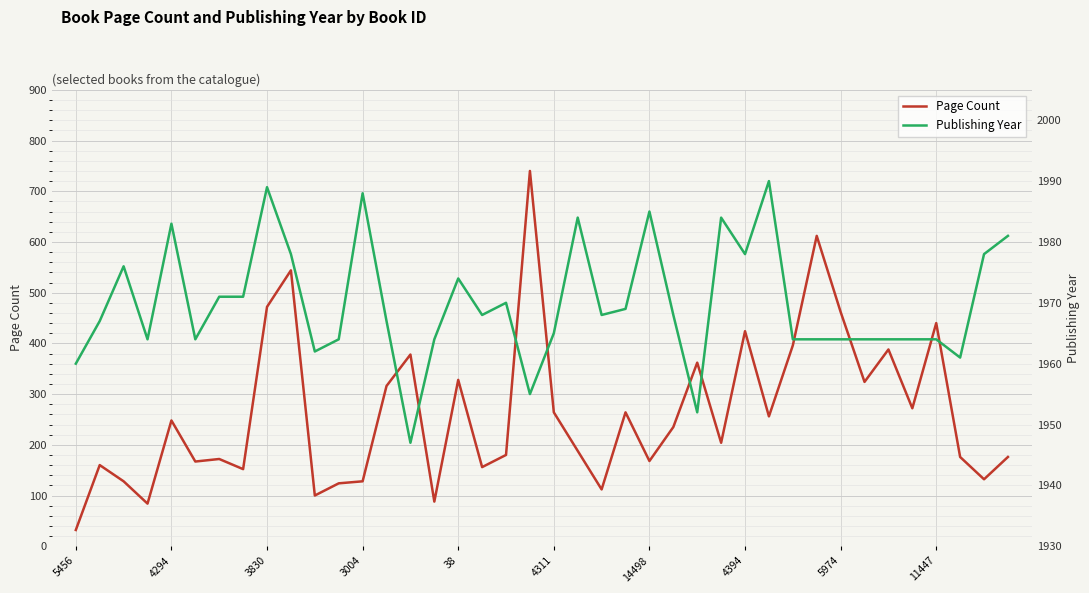

At which label does Page Count reach its minimum?

5456